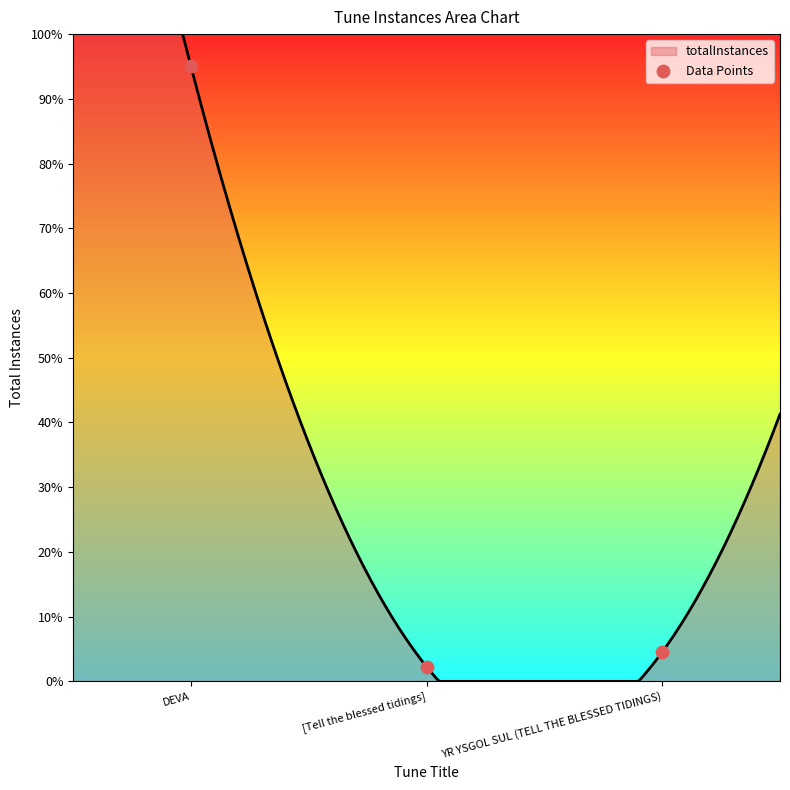

What is the change in value from DEVA to YR YSGOL SUL (TELL THE BLESSED TIDINGS)?

-90.5